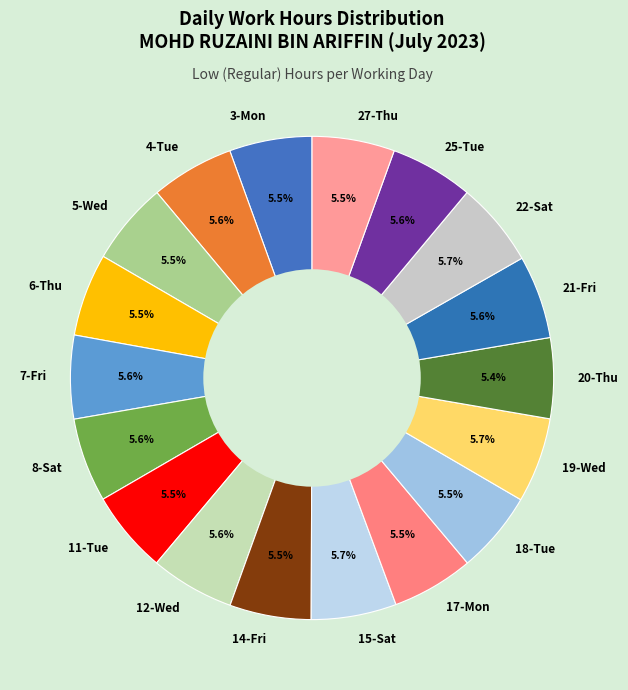

What is the ratio of the value at 17-Mon to the value at 8-Sat?

1.0